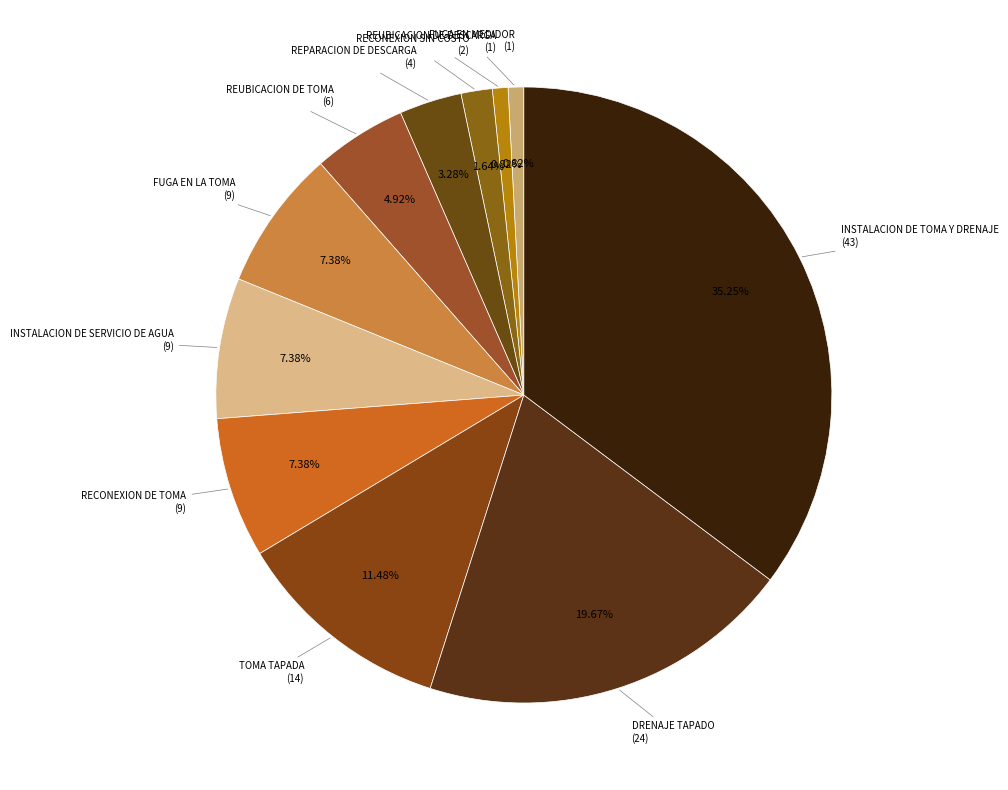

Is there any slice that represents more than half of the pie?

No